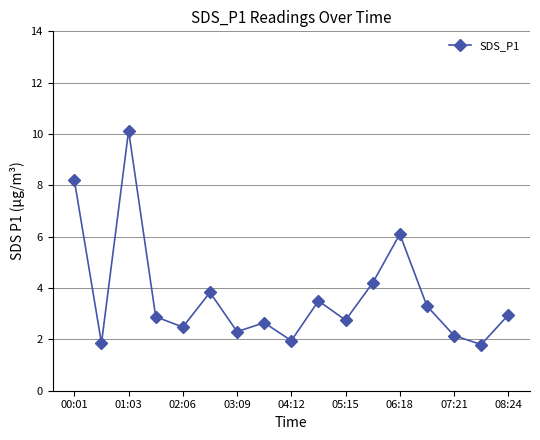

What is the smallest value displayed?

1.8